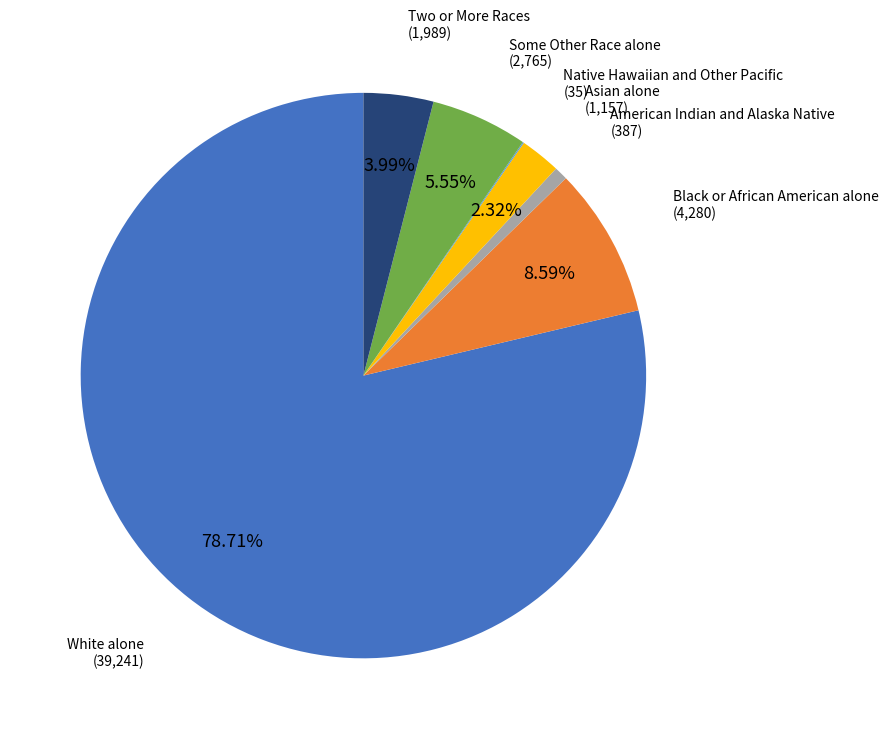

Is there any slice that represents more than half of the pie?

Yes